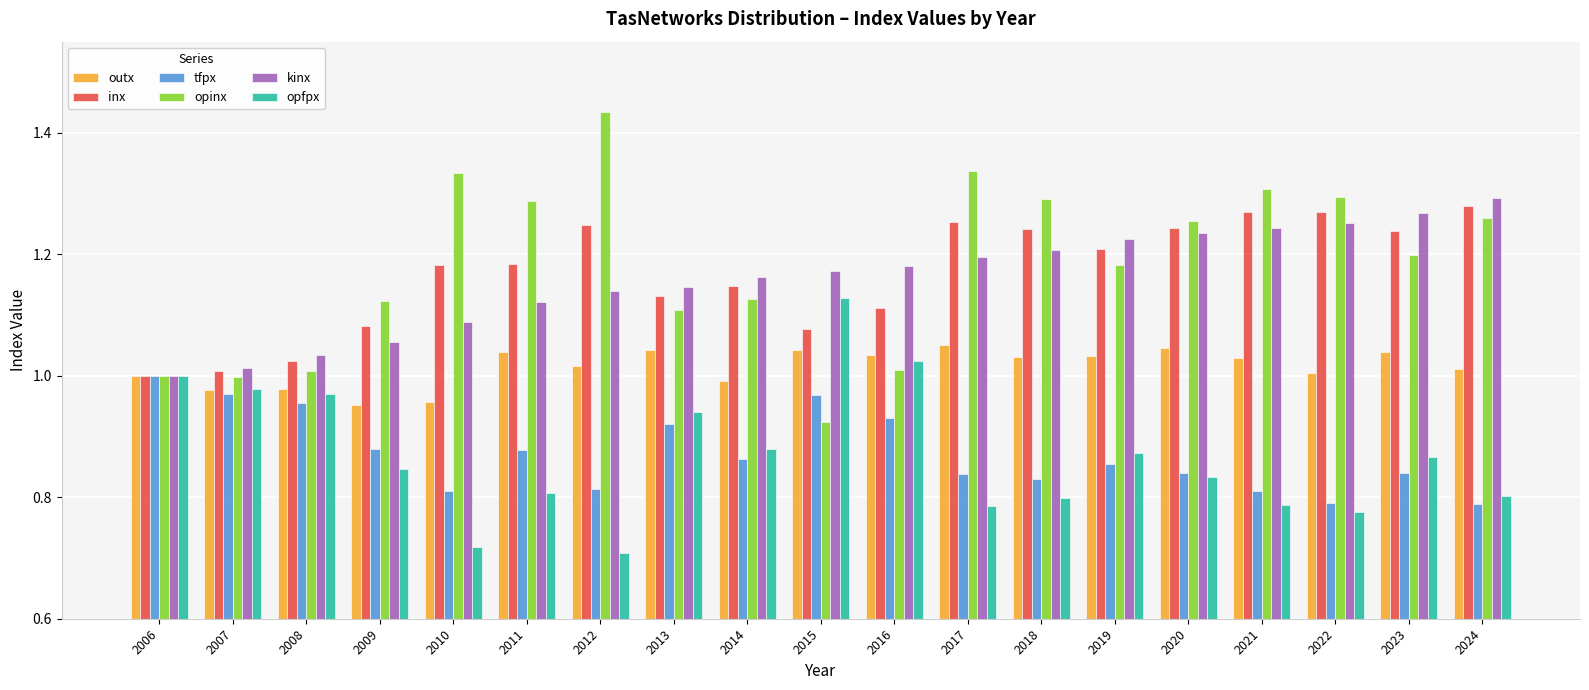

Is the value of tfpx at 2008 greater than the value of opinx at 2006?

No